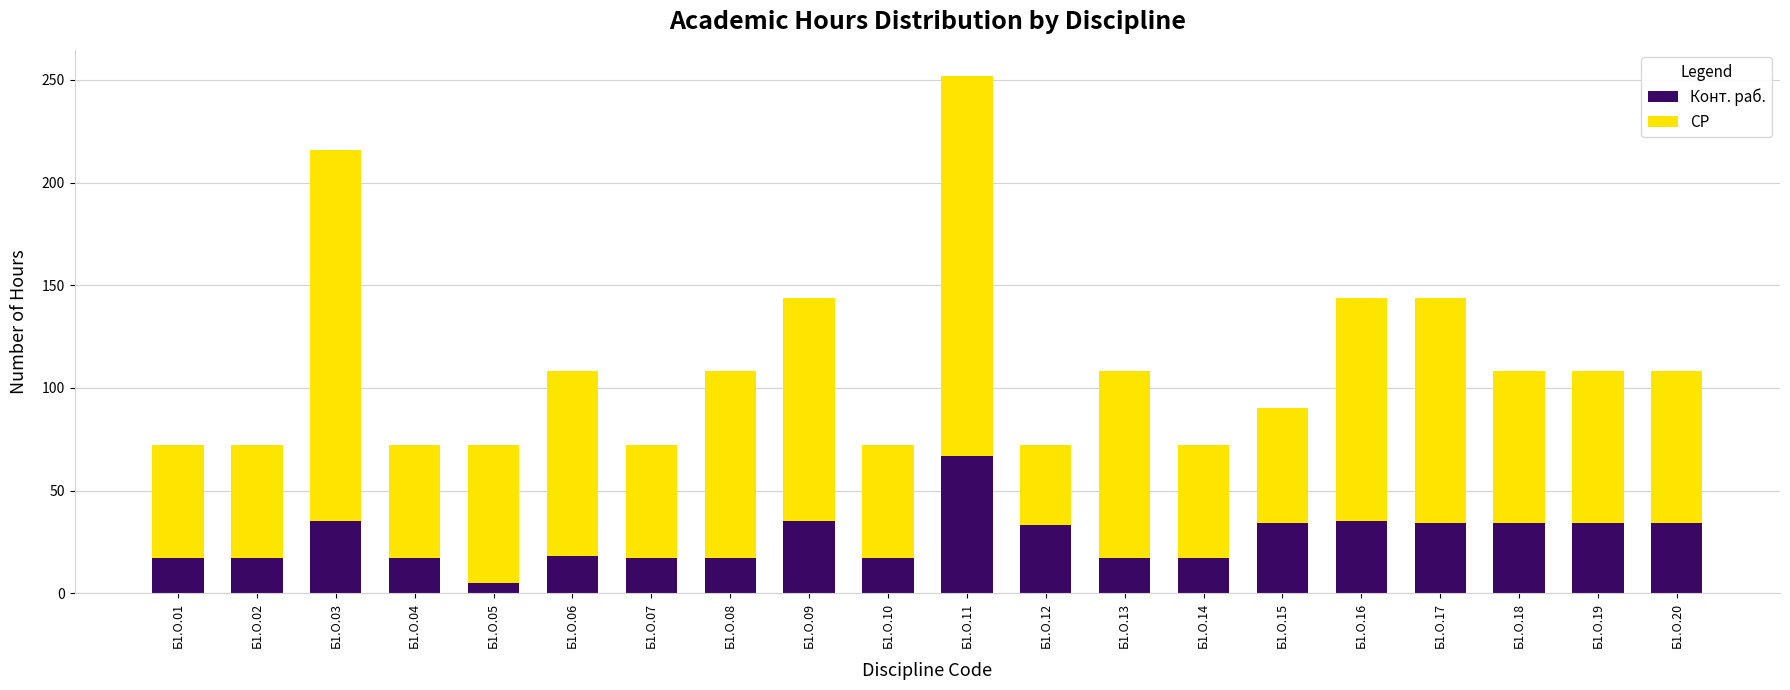

Is it true that Конт. раб. equals 18 at Б1.О.06?

True